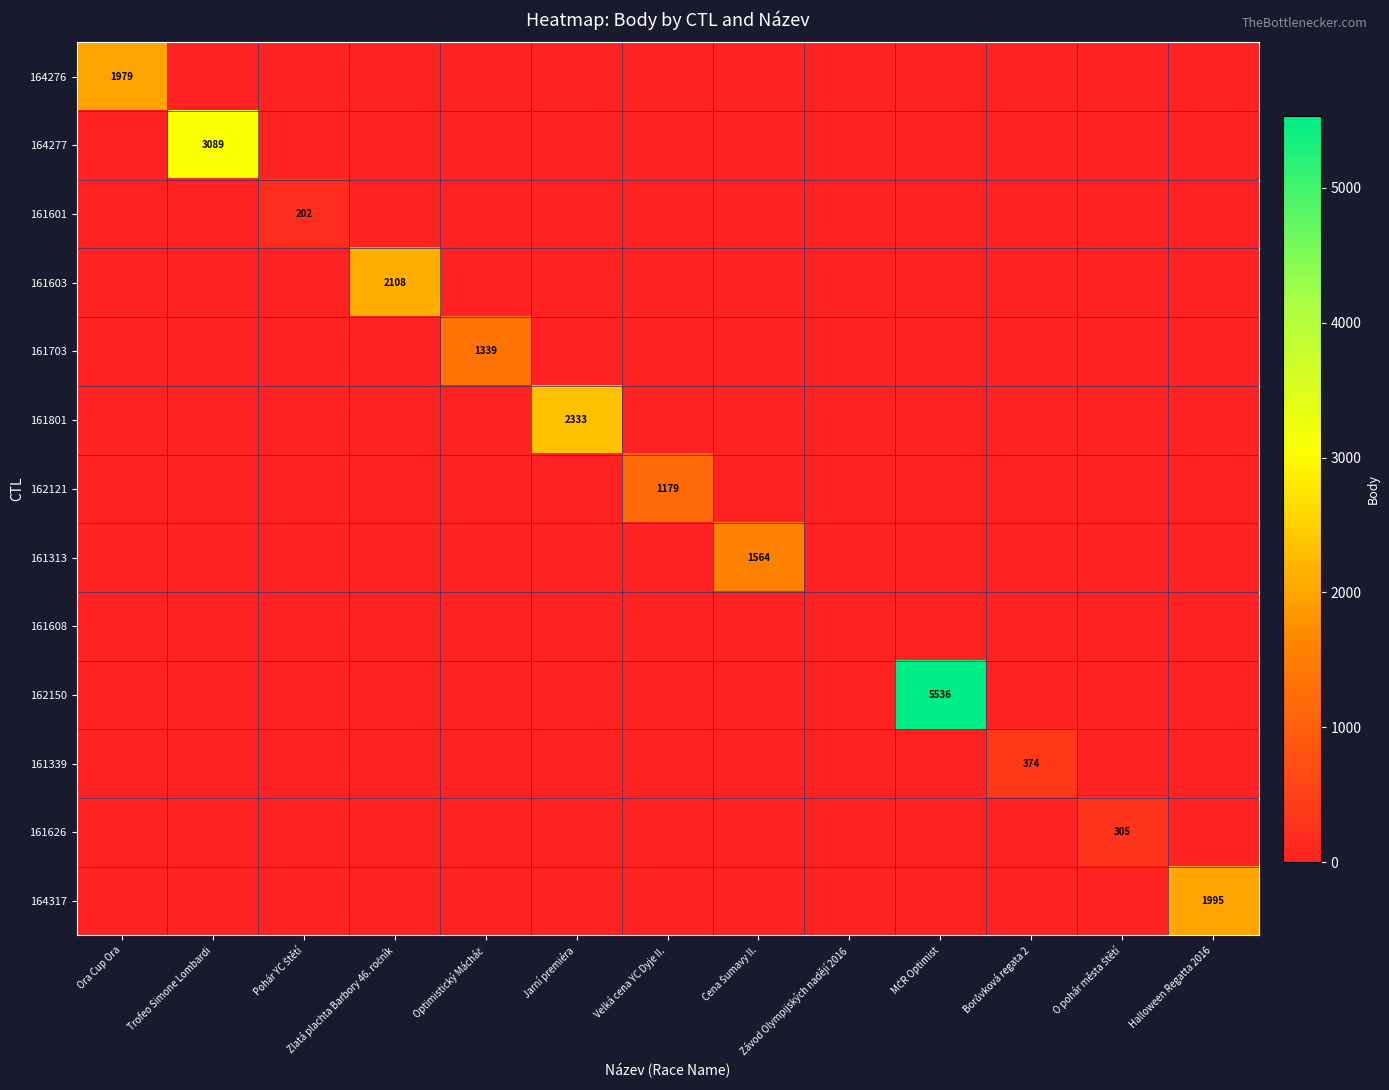

At which label is 161608 closest to 0?

Ora Cup Ora